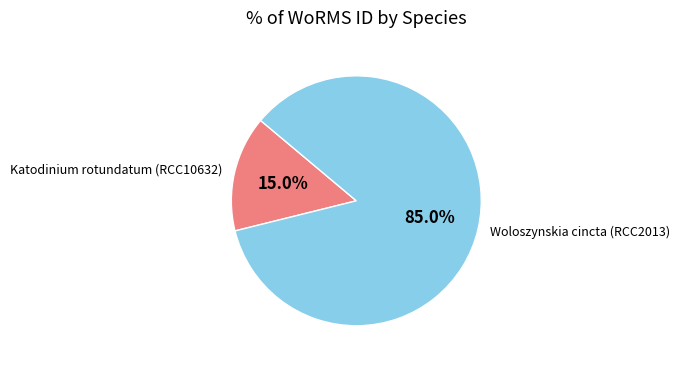

True or false: Woloszynskia cincta (RCC2013) accounts for 70% of the total.

False